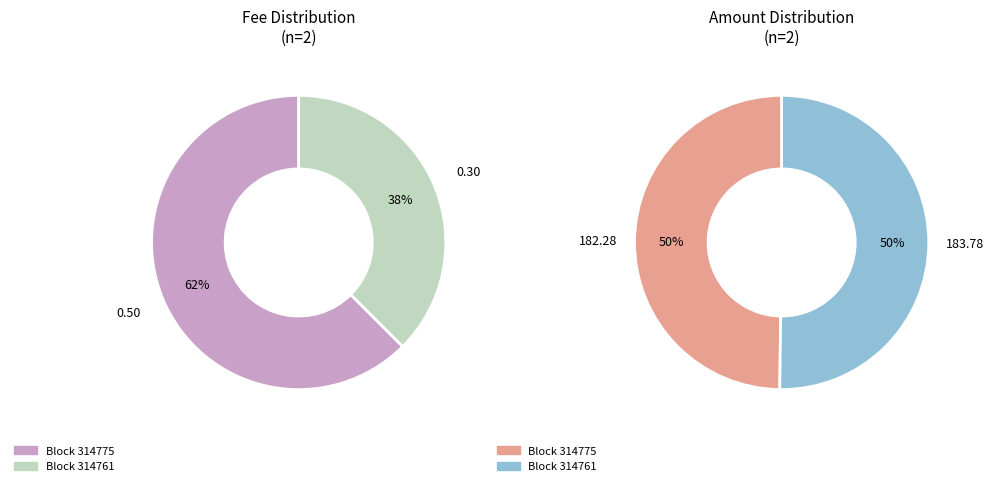

To the nearest percent, what is the combined percentage of 314761 and 314775?

100%